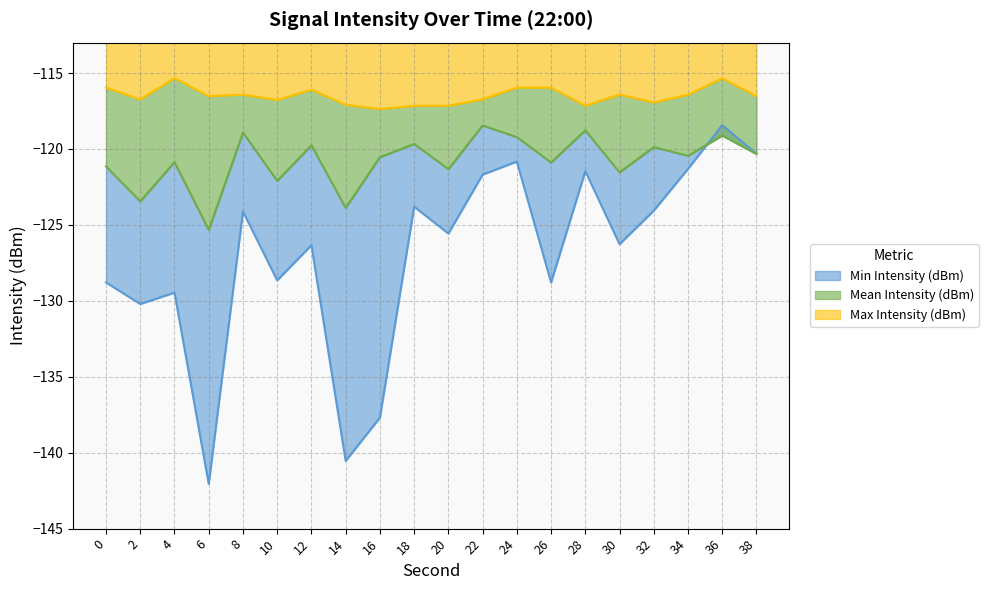

Which series has the largest total across all categories?

Max Intensity (dBm)